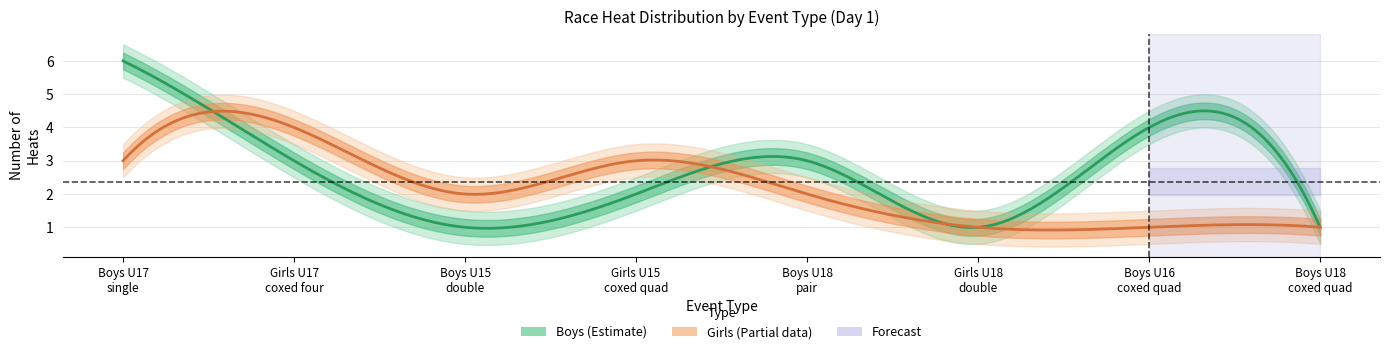

Between Girls U15 coxed quad sculls and Boys U17 single, which is larger?

Boys U17 single